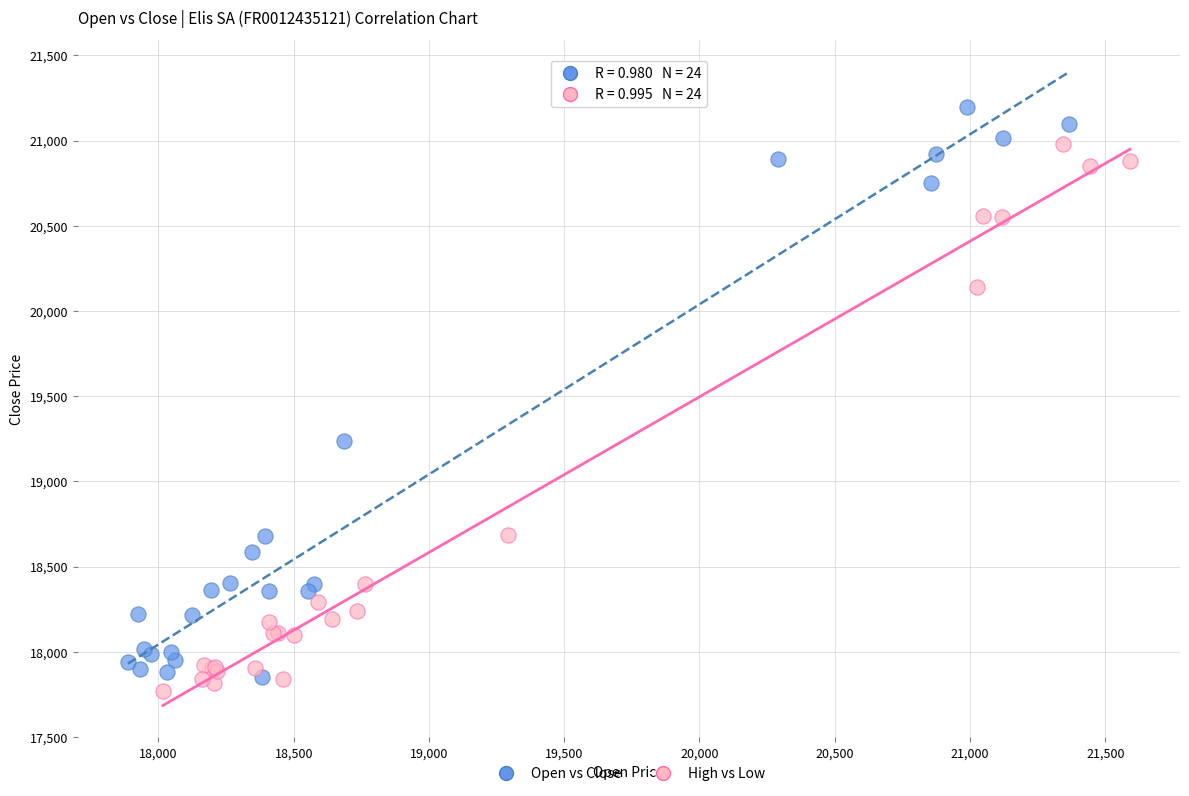

Which series reaches the maximum Y coordinate?

Open vs Close